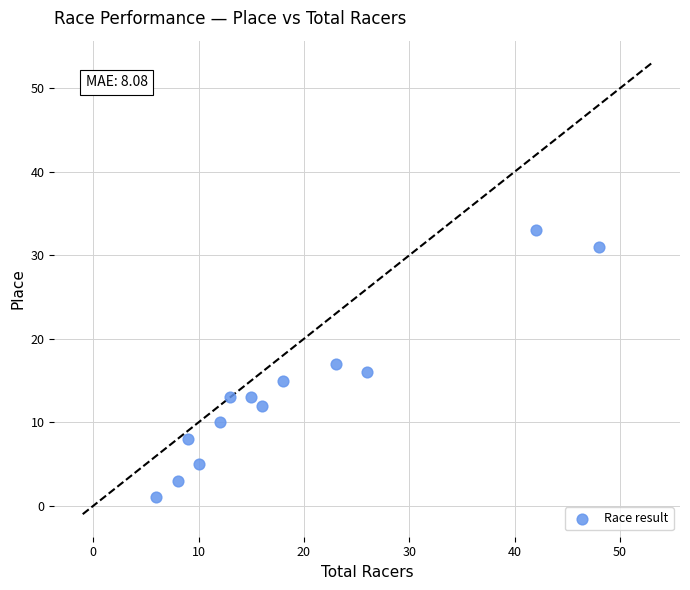

What is the range of Y values (max minus min)?

32